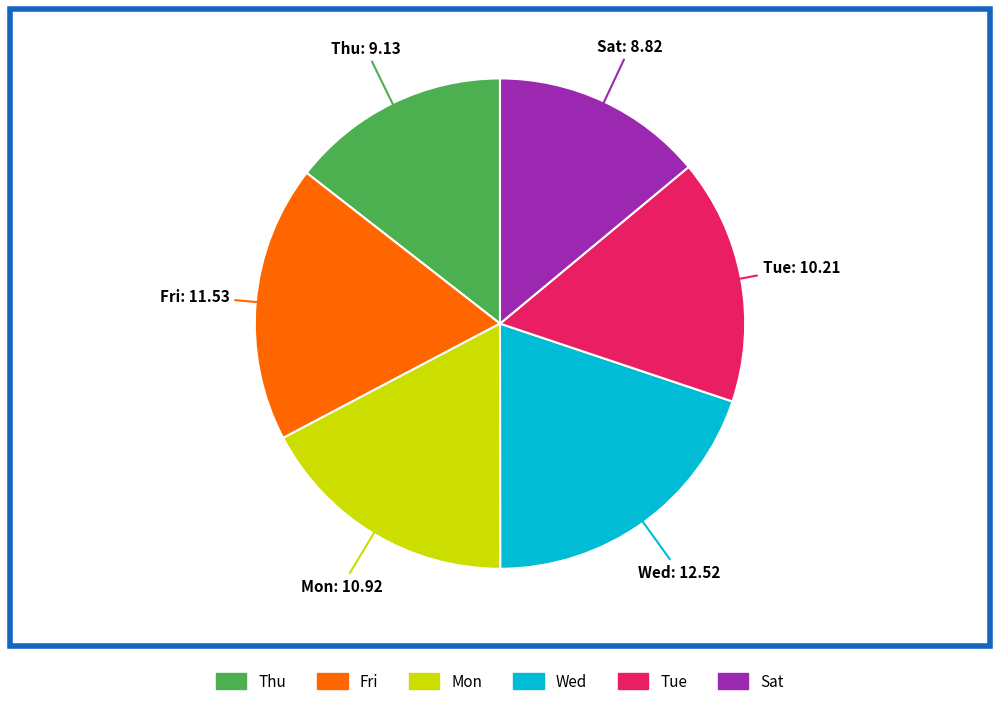

Which slice is the largest?

Wed